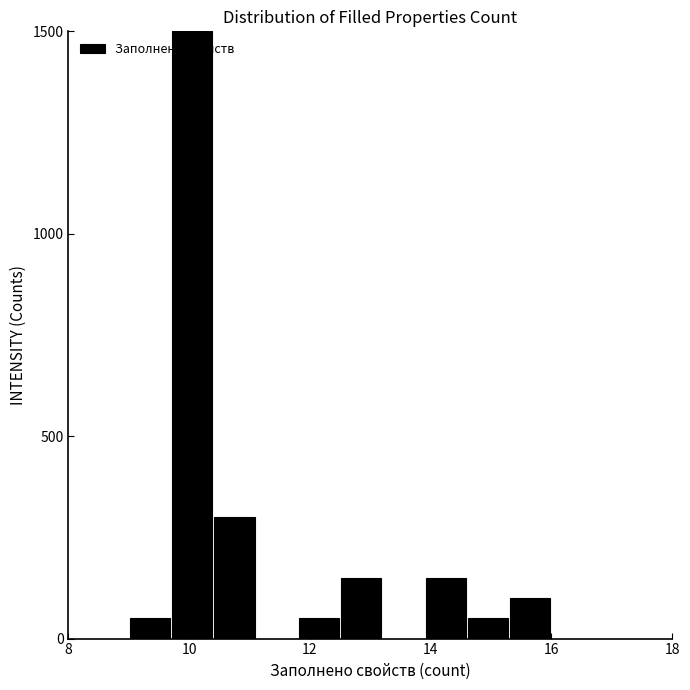

Read against the x-axis, roughly where is the centre of the tallest bar?

10.0